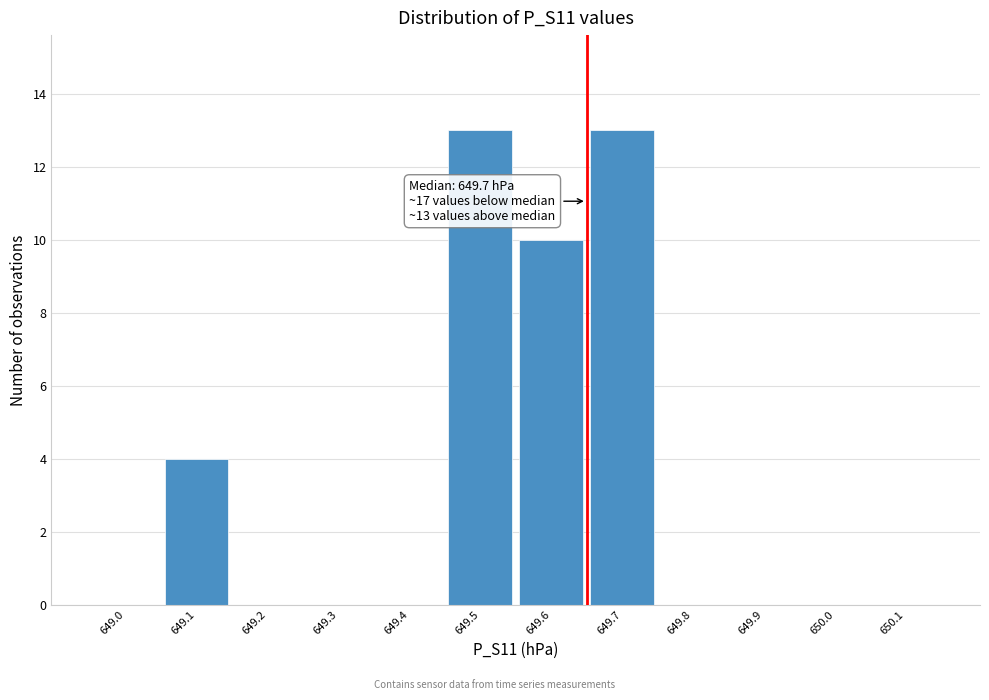

Reading left to right, list all the values displayed in this chart.

649.0=0	649.1=4	649.2=0	649.3=0	649.4=0	649.5=13	649.6=10	649.7=13	649.8=0	649.9=0	650.0=0	650.1=0